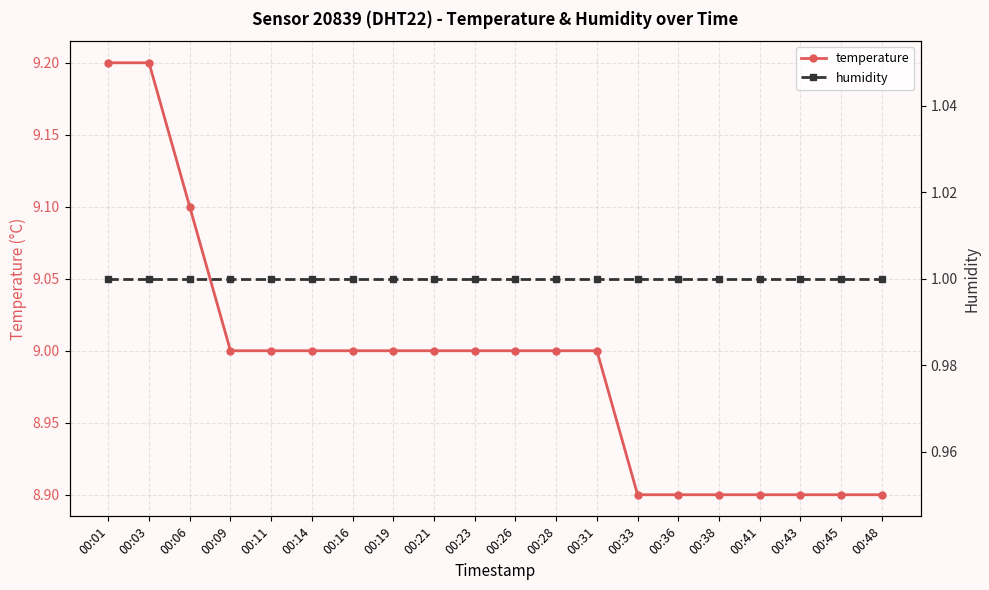

What is the value of the temperature point at the 17th from the left?

8.9